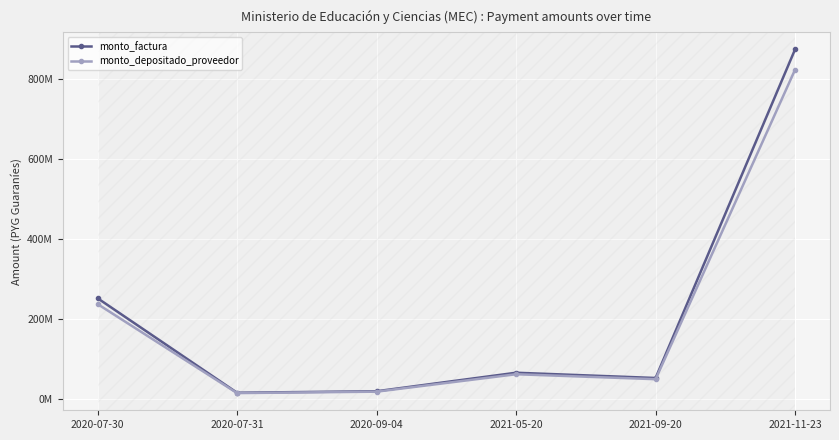

Is this an area chart (filled region under the line)?

No